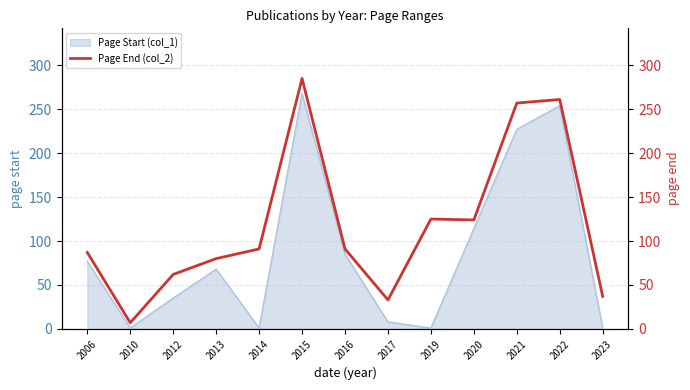

At which label does the data first exceed 91?

2015